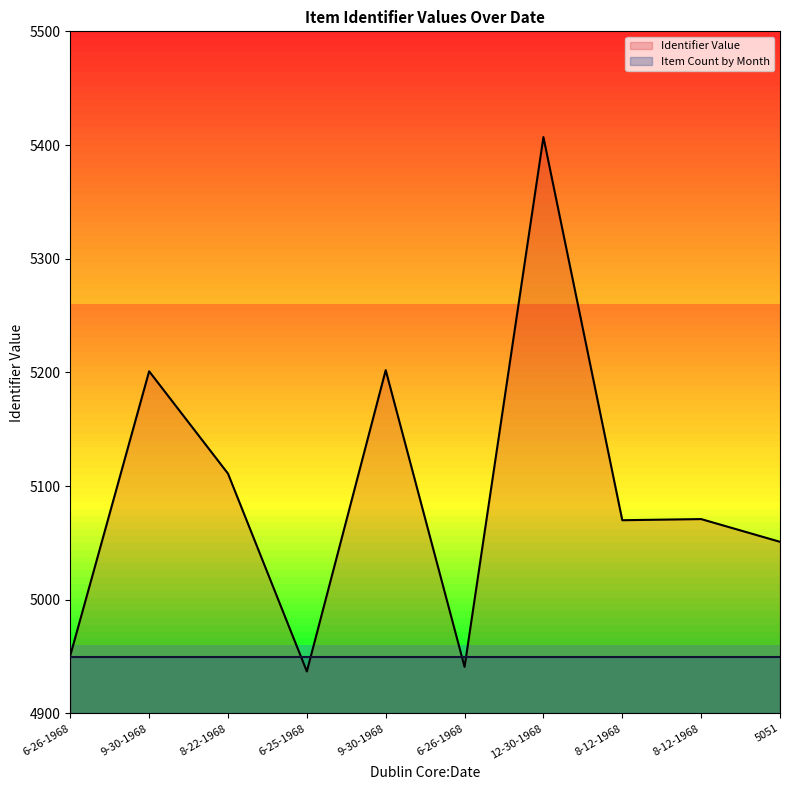

The value at 9-30-1968 is 8752. True or false?

False